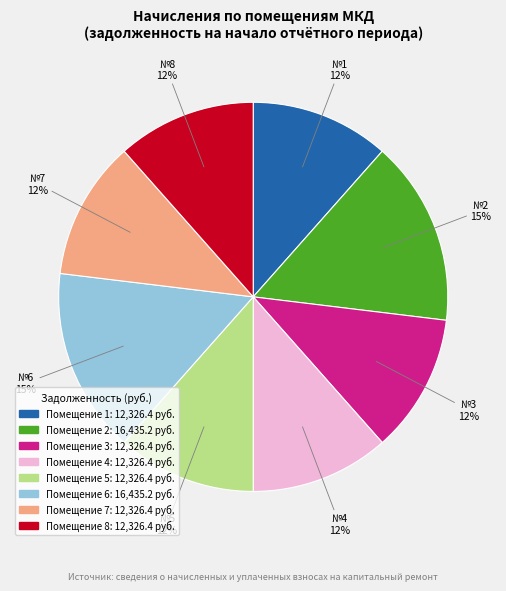

To the nearest percent, what is the average slice percentage?

12%